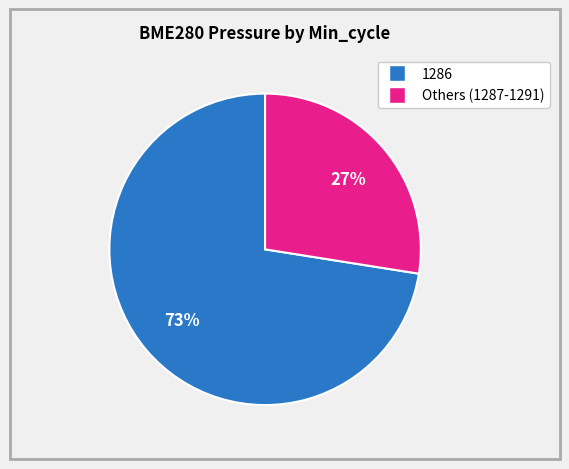

To the nearest percent, what is the average slice percentage?

50%